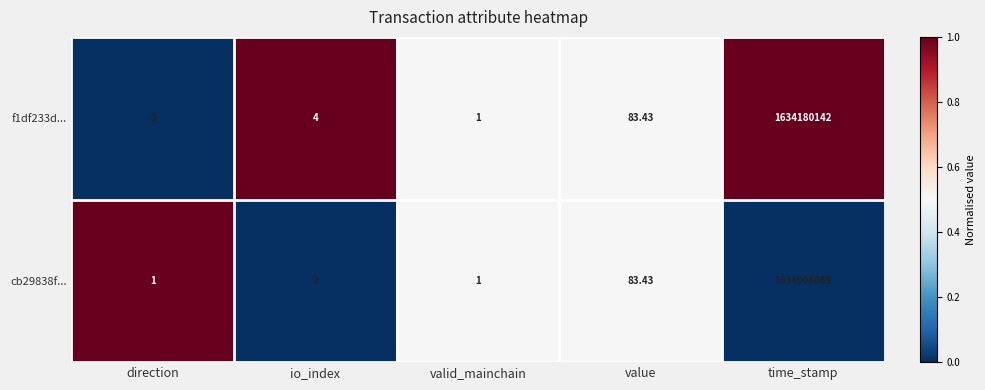

What is the total value across all series at io_index?

6.0